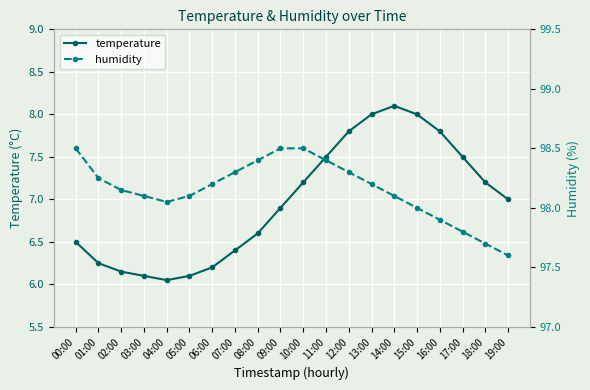

What is the approximate value of temperature at 02:00?

6.2